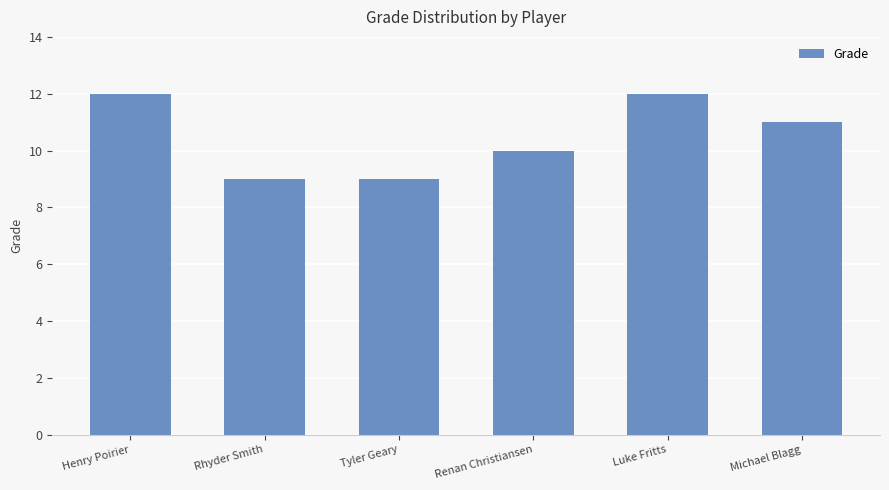

How many values are between 9 and 12?

6